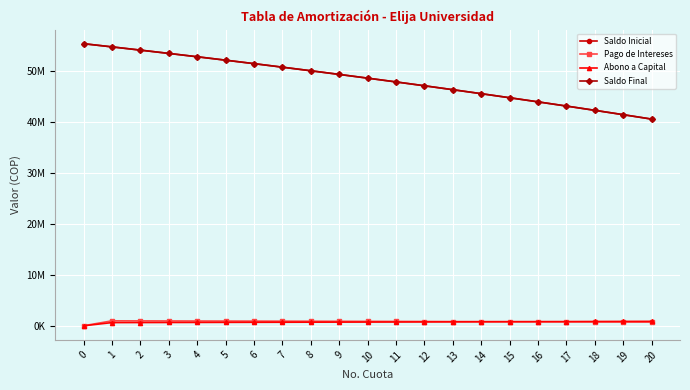

Reading right to left, what are all the values shown in this chart?

Saldo Inicial: 20=40595009.8	19=41463752.6	18=42317556.1	17=43156677.3	16=43981368.6	15=44791878.2	14=45588449.9	13=46371323.5	12=47140734.4	11=47896914.3	10=48640090.6	9=49370486.9	8=50088323.0	7=50793815.0	6=51487175.0	5=52168611.7	4=52838330.2	3=53496531.9	2=54143414.9	1=54779173.8	0=55404000.0
Pago de Intereses: 20=725503.4	19=740442.7	18=755125.0	17=769554.9	16=783736.6	15=797674.5	14=811372.6	13=824835.2	12=838066.3	11=851069.9	10=863849.9	9=876410.1	8=888754.3	7=900886.2	6=912809.5	5=924527.7	4=936044.5	3=947363.2	2=958487.2	1=969420.0	0=0.0
Abono a Capital: 20=868742.8	19=853803.5	18=839121.2	17=824691.3	16=810509.6	15=796571.7	14=782873.6	13=769411.0	12=756179.9	11=743176.3	10=730396.3	9=717836.1	8=705491.9	7=693360.0	6=681436.7	5=669718.5	4=658201.7	3=646883.0	2=635758.9	1=624826.2	0=0.0
Saldo Final: 20=40595009.8	19=41463752.6	18=42317556.1	17=43156677.3	16=43981368.6	15=44791878.2	14=45588449.9	13=46371323.5	12=47140734.4	11=47896914.3	10=48640090.6	9=49370486.9	8=50088323.0	7=50793815.0	6=51487175.0	5=52168611.7	4=52838330.2	3=53496531.9	2=54143414.9	1=54779173.8	0=55404000.0